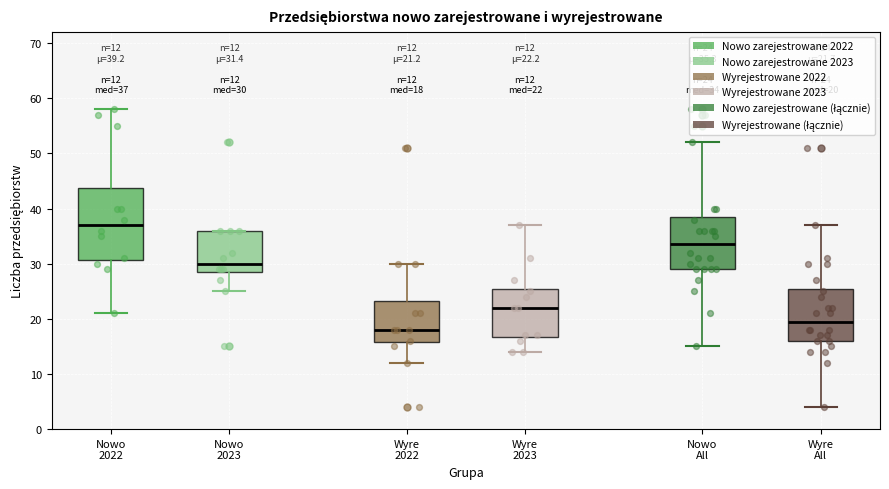

Which box is the tallest, from its lower edge to its upper edge?

Nowo 2022